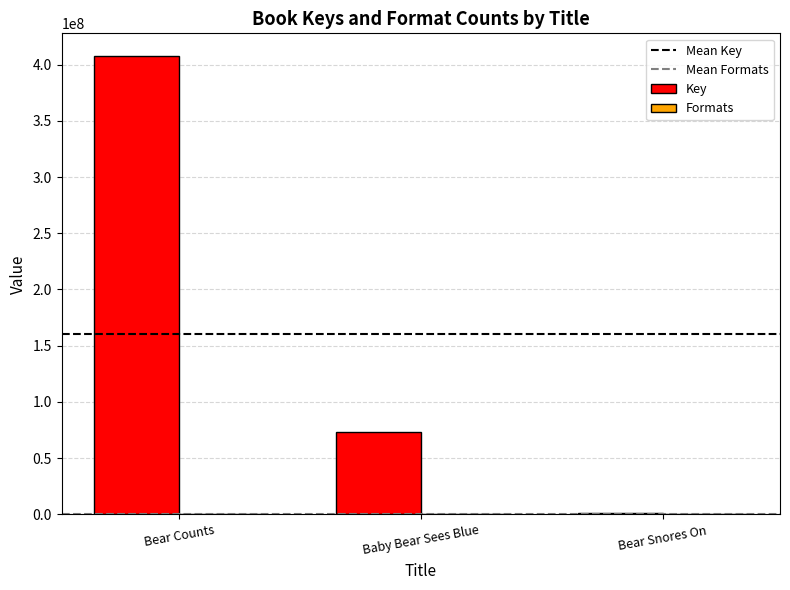

Is it true that Key equals 407361911 at Bear Counts?

True